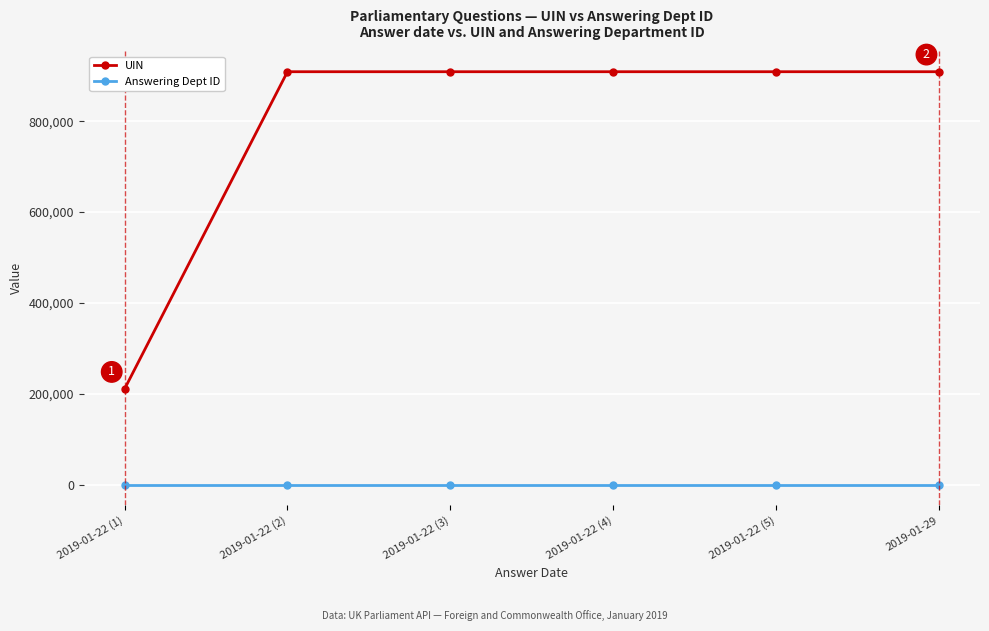

What are all the series names shown in the legend?

UIN, Answering Dept ID